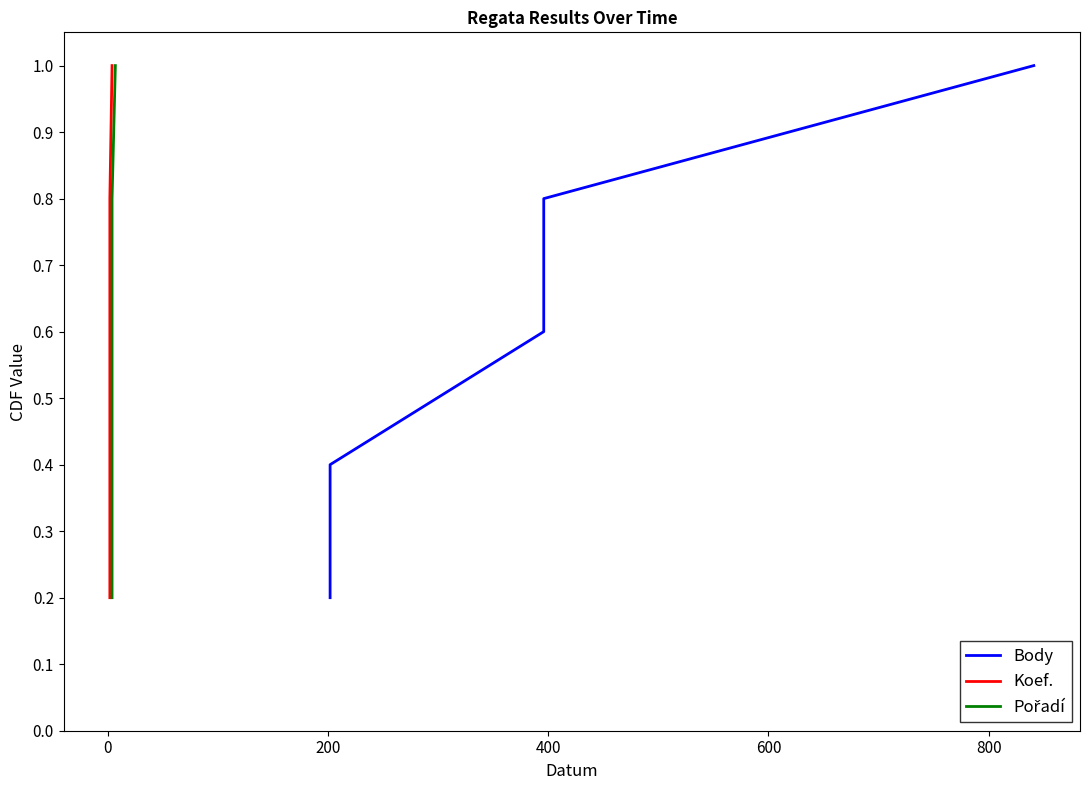

How many data points does each series have?

5